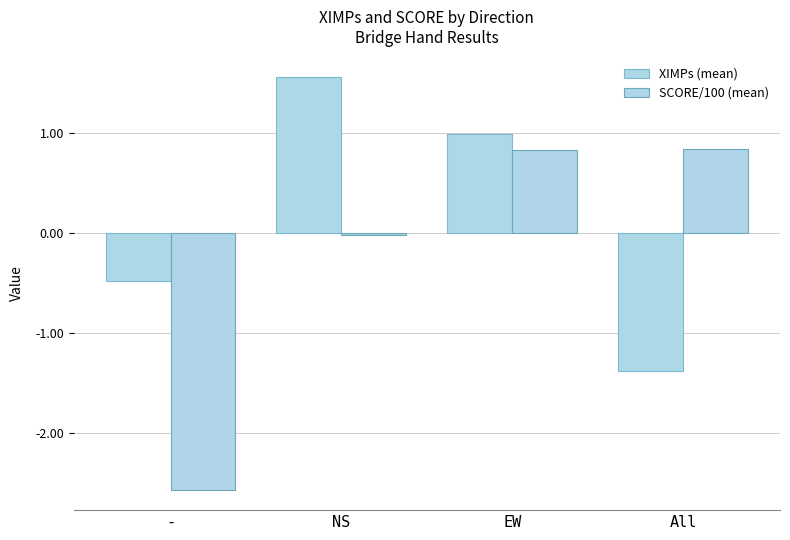

What is the label of the 3rd bar from the right?

NS